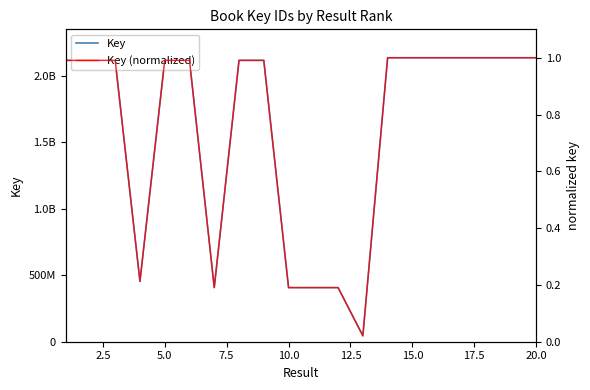

Rank the series by their maximum value, from highest to lowest.

Key, Key (normalized)